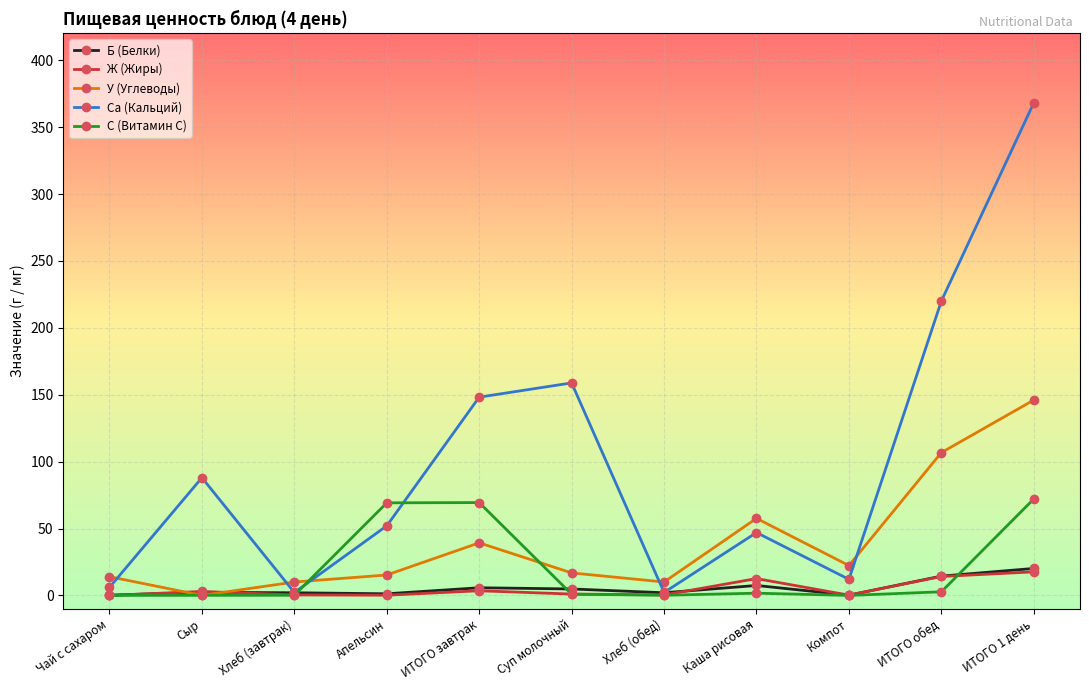

True or false: Б (Белки) has more than 0 points higher than both neighbors.

True